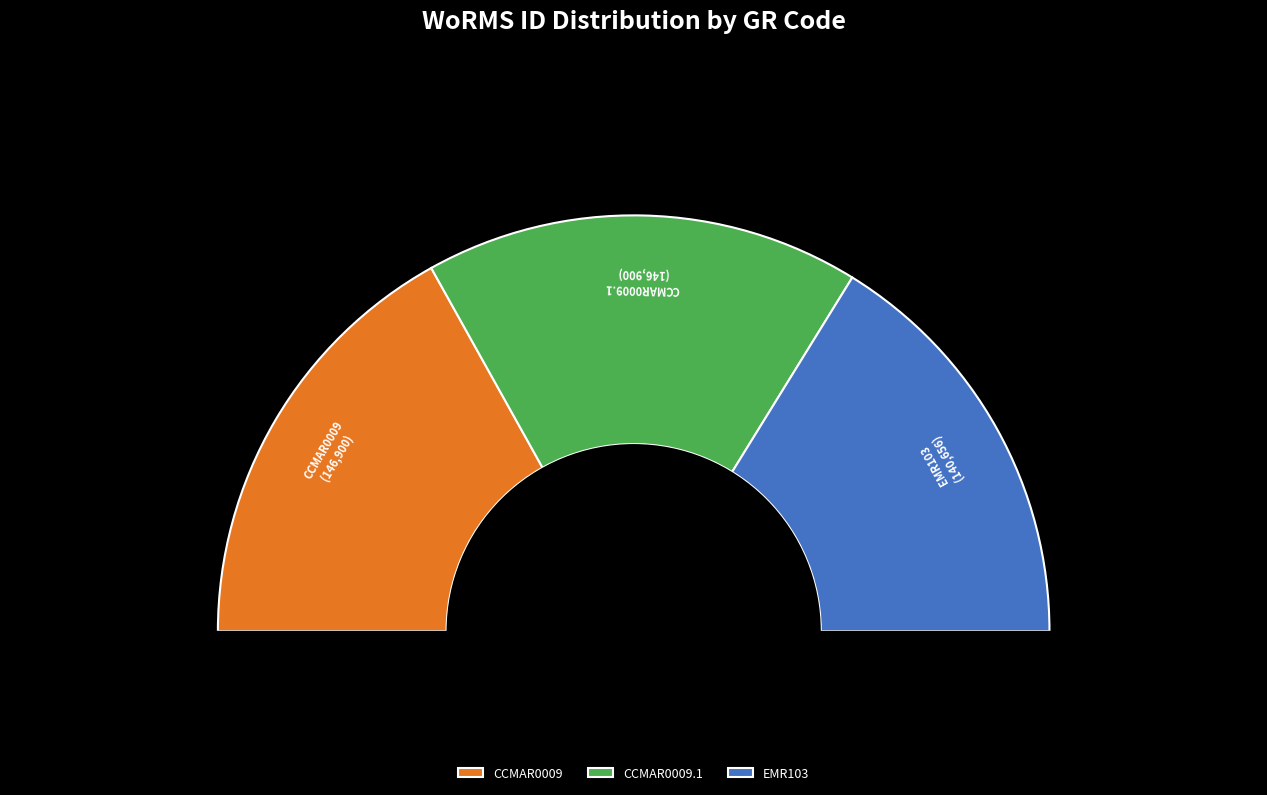

To the nearest percent, what is the difference between the largest and smallest slice percentages?

1%